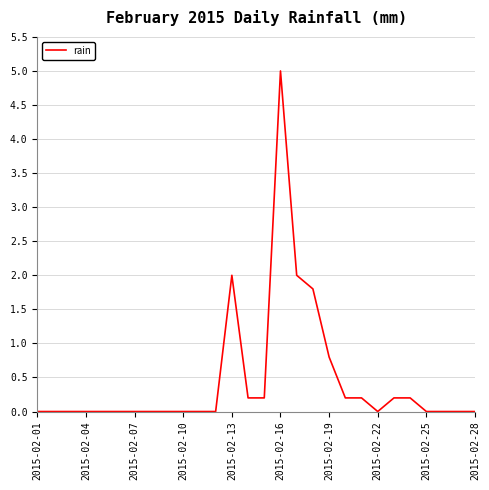

Does the chart have visible grid lines?

Yes